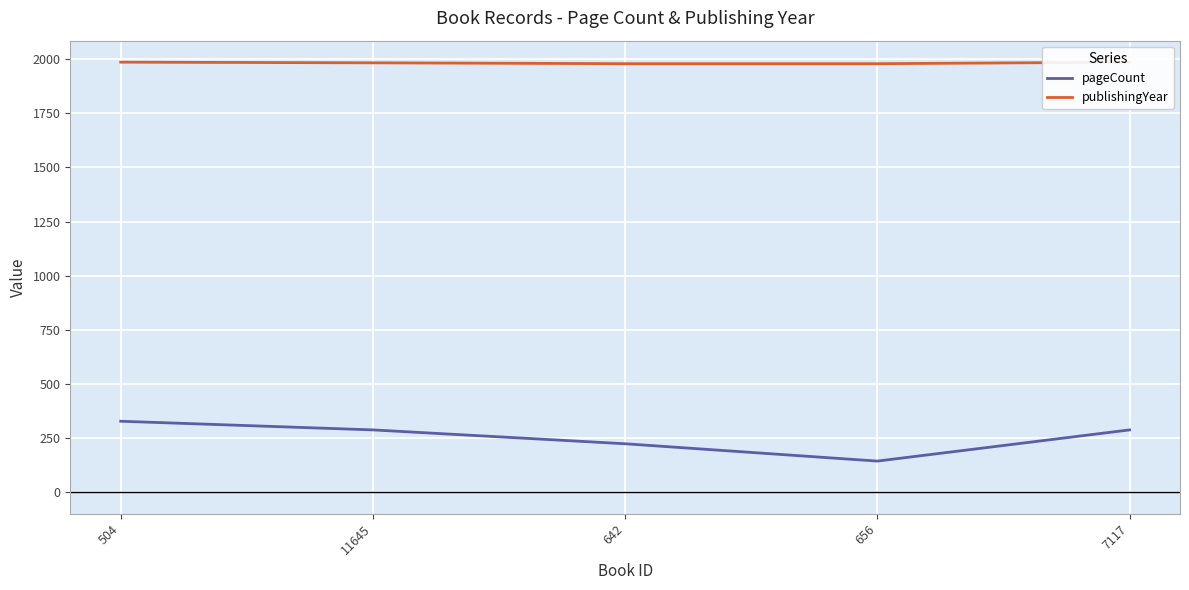

What is the difference between the maximum and minimum values in the publishingYear series?

7